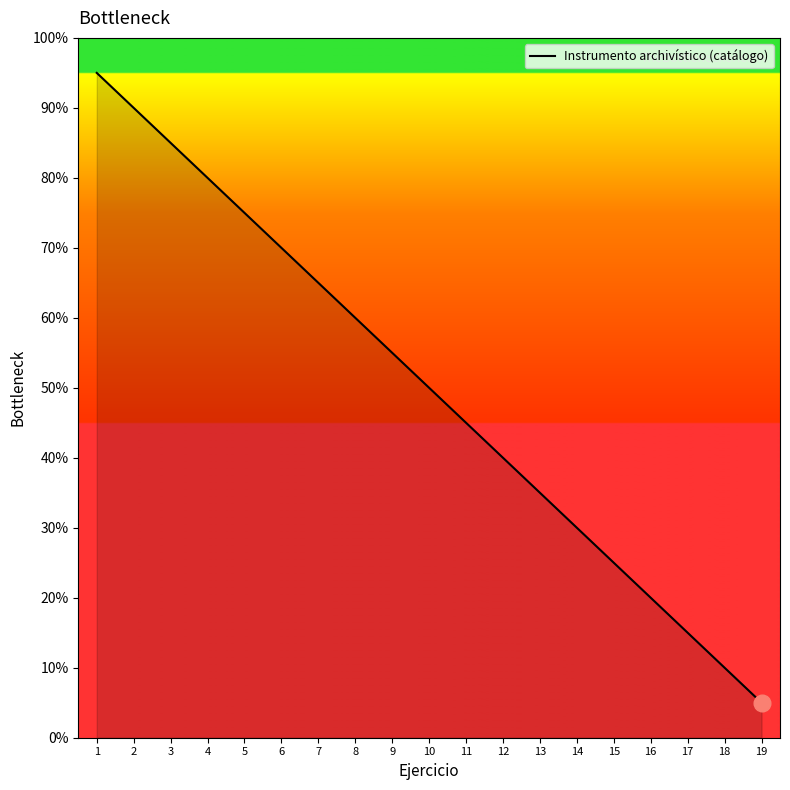

Is it true that the value at 11 is 63?

False